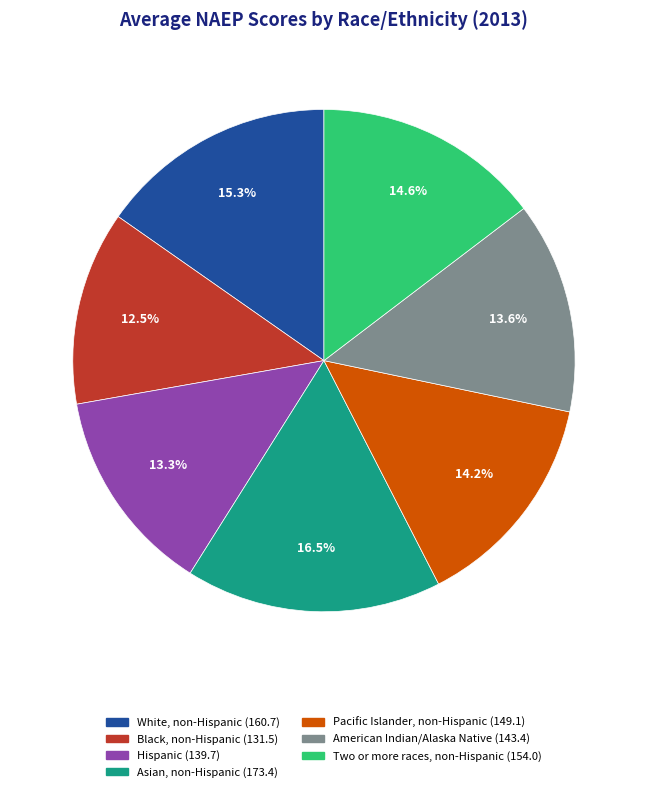

True or false: Asian, non-Hispanic accounts for 6% of the total.

False